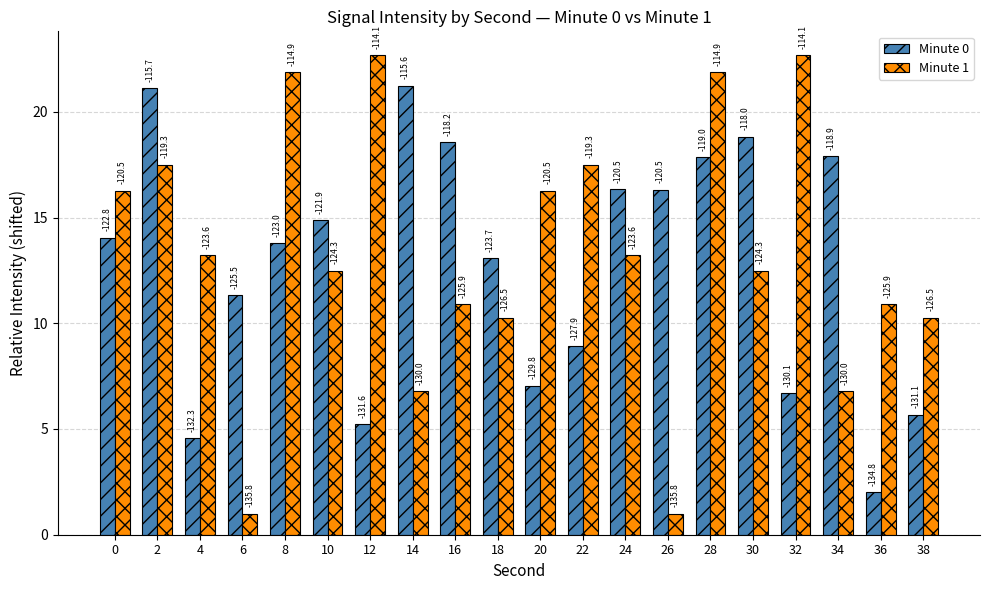

How many bars are there in each group?

2